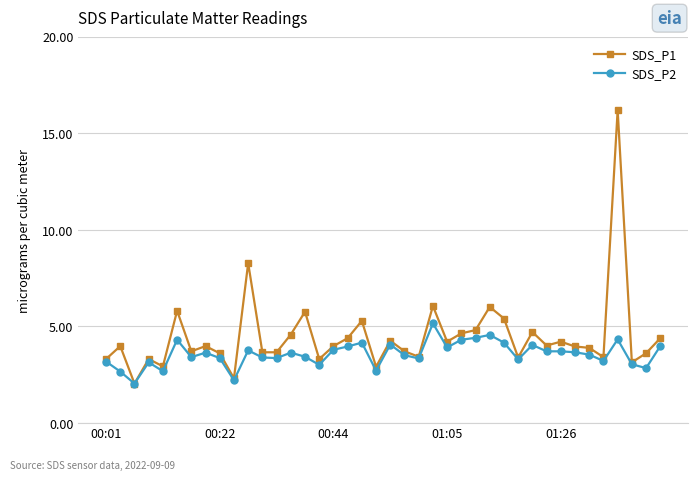

What is the lowest value of the SDS_P2 series?

2.0